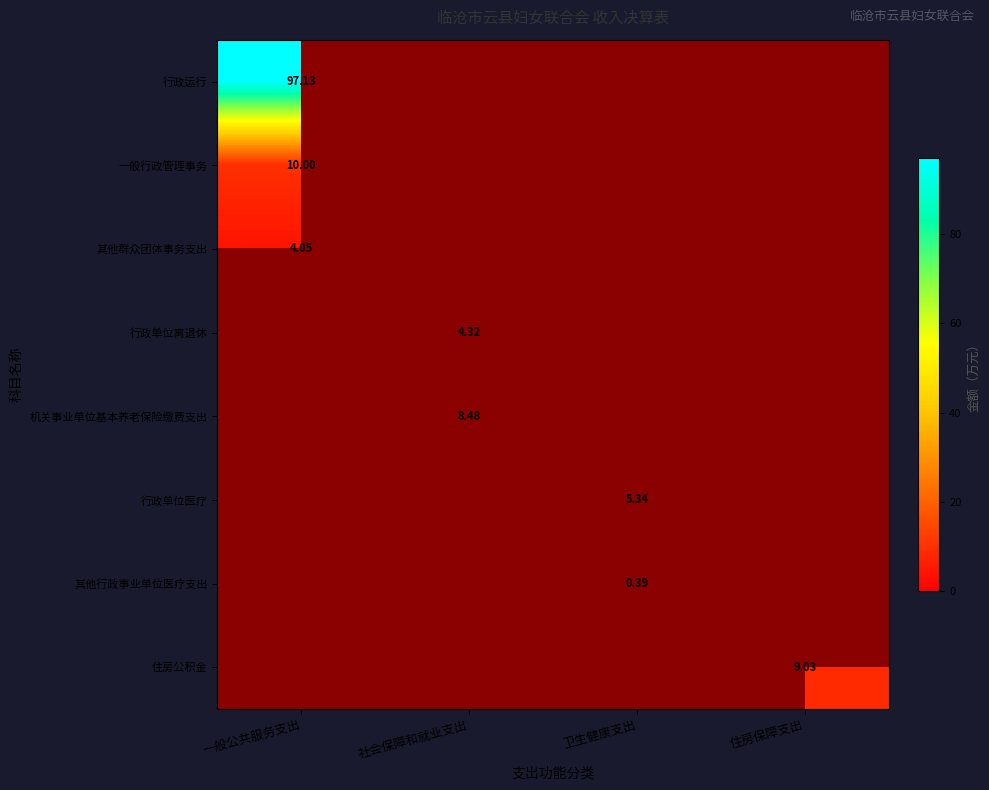

True or false: 住房公积金 has a value of -6.2 at 卫生健康支出.

False